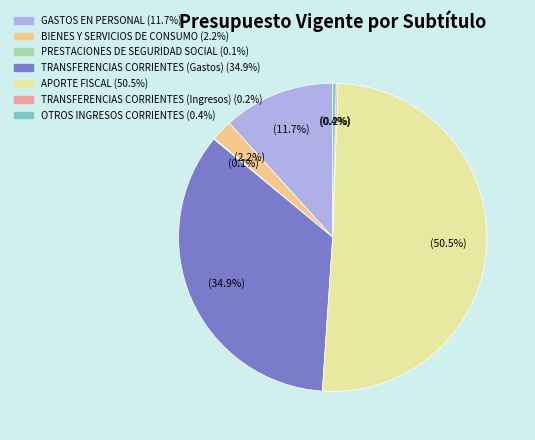

Combined, what portion of the pie is PRESTACIONES DE SEGURIDAD SOCIAL and BIENES Y SERVICIOS DE CONSUMO?

2.3%